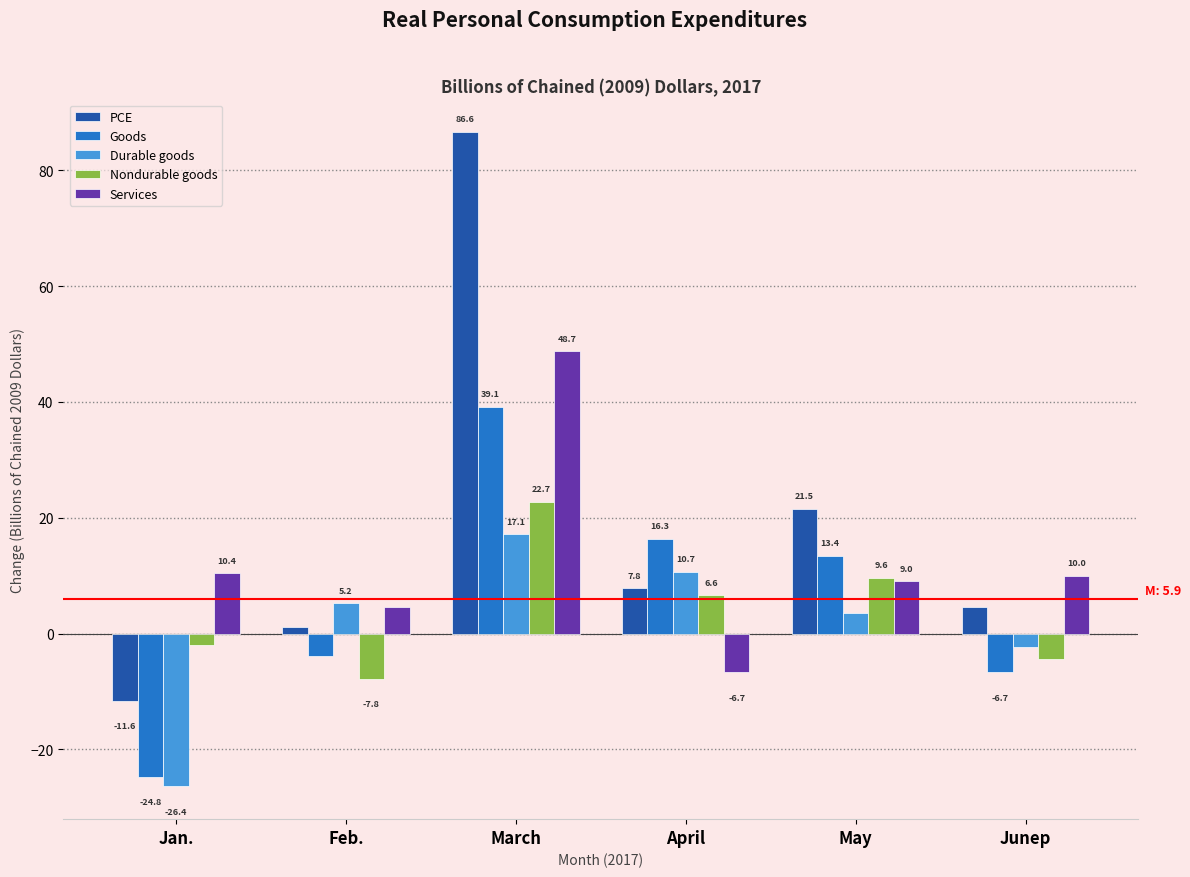

Reading left to right, extract all data points from this chart.

PCE: -11.6	1.1	86.6	7.8	21.5	4.5
Goods: -24.8	-3.9	39.1	16.3	13.4	-6.7
Durable goods: -26.4	5.2	17.1	10.7	3.6	-2.3
Nondurable goods: -2.0	-7.8	22.7	6.6	9.6	-4.4
Services: 10.4	4.5	48.7	-6.7	9.0	10.0